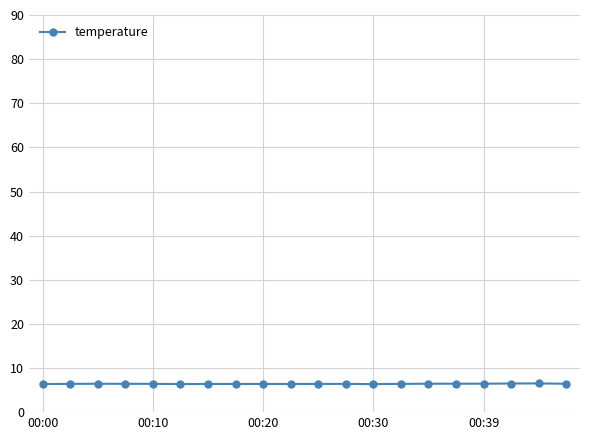

What is the value of the 2nd point from the left?

6.4